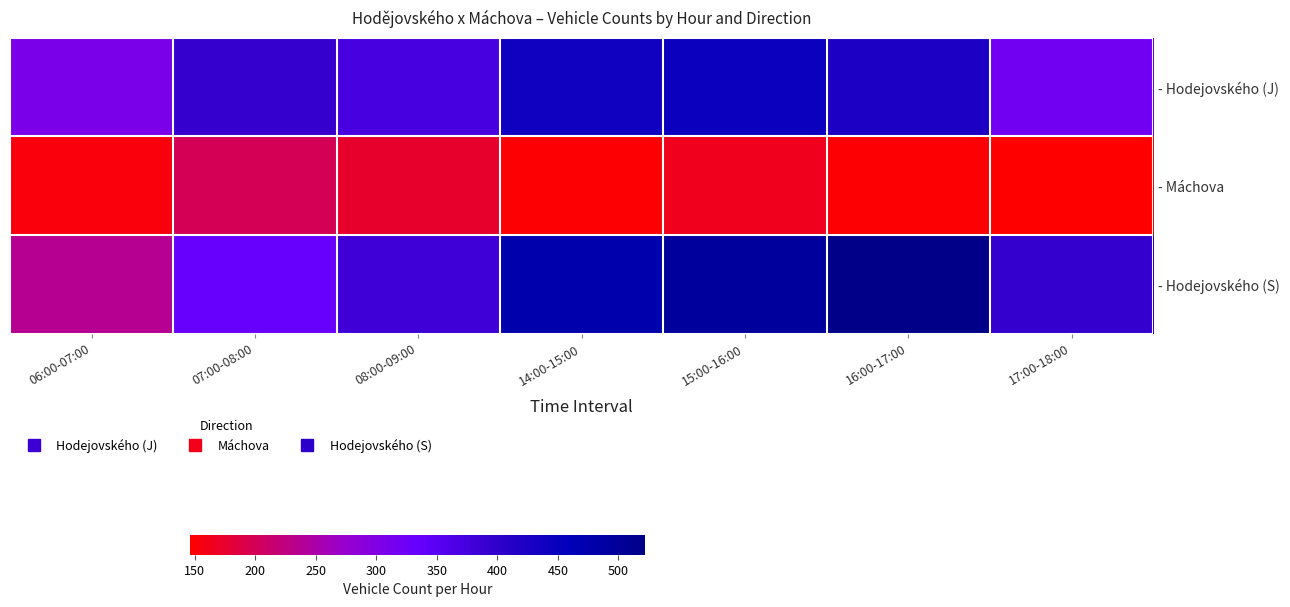

Which series changed the most between 14:00-15:00 and 17:00-18:00?

- Hodejovského (J)